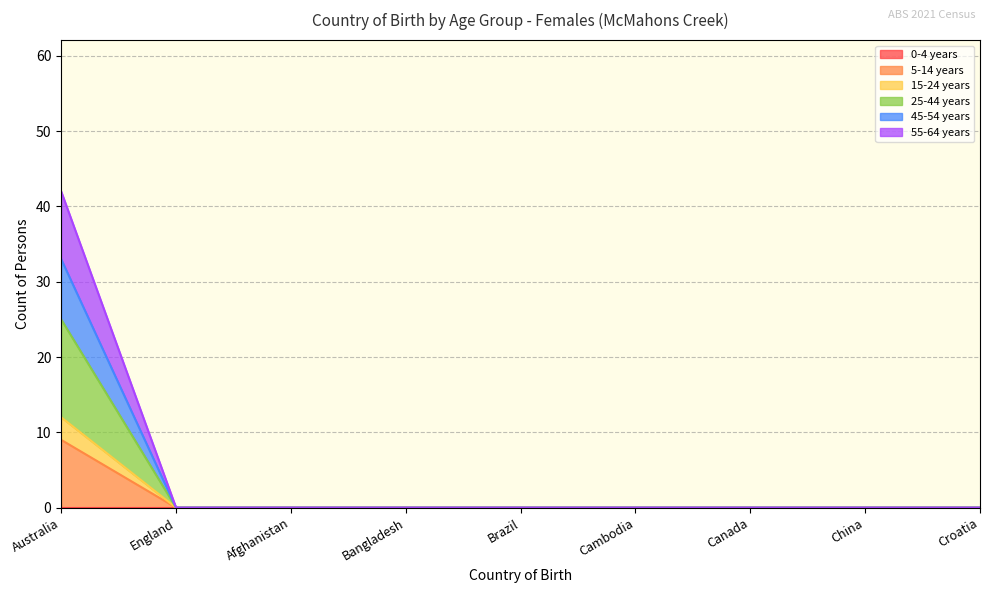

What position from the left is Cambodia?

6